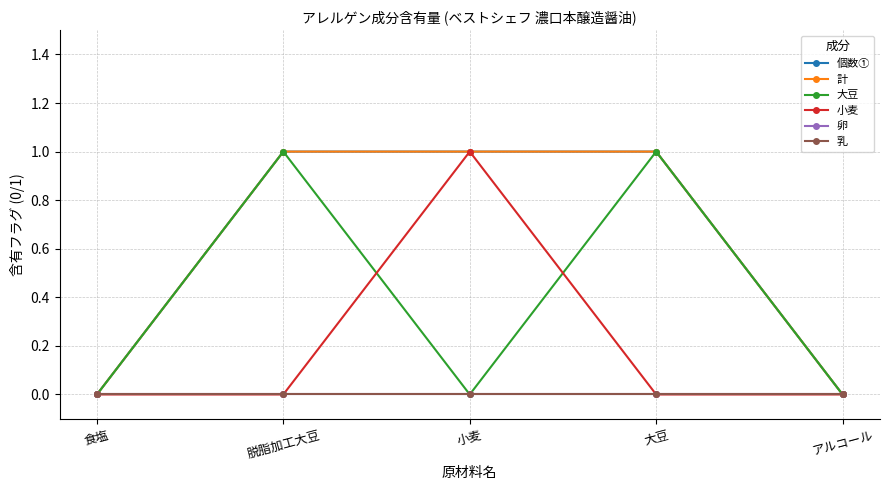

Reading left to right, list all the values displayed in this chart.

個数①: 食塩=0	脱脂加工大豆=1	小麦=1	大豆=1	アルコール=0
計: 食塩=0	脱脂加工大豆=1	小麦=1	大豆=1	アルコール=0
大豆: 食塩=0	脱脂加工大豆=1	小麦=0	大豆=1	アルコール=0
小麦: 食塩=0	脱脂加工大豆=0	小麦=1	大豆=0	アルコール=0
卵: 食塩=0	脱脂加工大豆=0	小麦=0	大豆=0	アルコール=0
乳: 食塩=0	脱脂加工大豆=0	小麦=0	大豆=0	アルコール=0